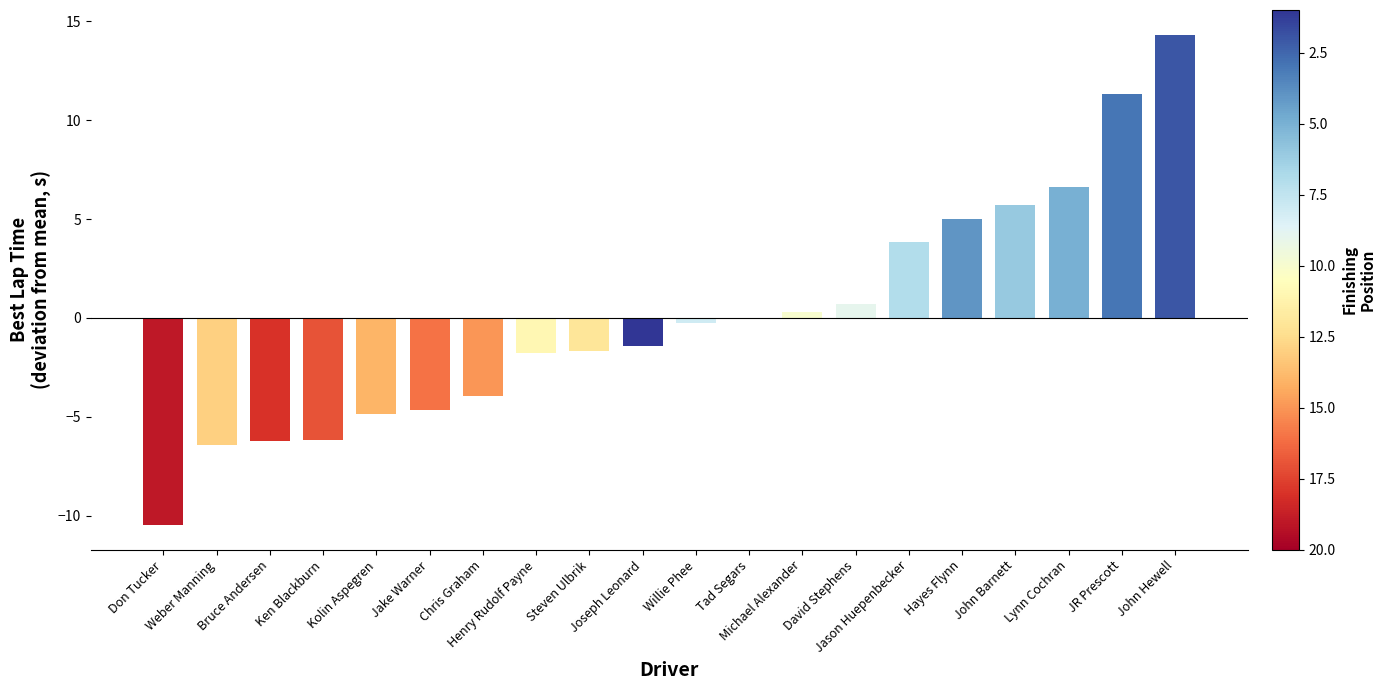

Reading right to left, transcribe all the data shown in this chart.

John Hewell=14.3	JR Prescott=11.3	Lynn Cochran=6.6	John Barnett=5.7	Hayes Flynn=5.0	Jason Huepenbecker=3.8	David Stephens=0.7	Michael Alexander=0.3	Tad Segars=0.0	Willie Phee=-0.2	Joseph Leonard=-1.4	Steven Ulbrik=-1.7	Henry Rudolf Payne=-1.8	Chris Graham=-4.0	Jake Warner=-4.7	Kolin Aspegren=-4.8	Ken Blackburn=-6.2	Bruce Andersen=-6.2	Weber Manning=-6.4	Don Tucker=-10.5